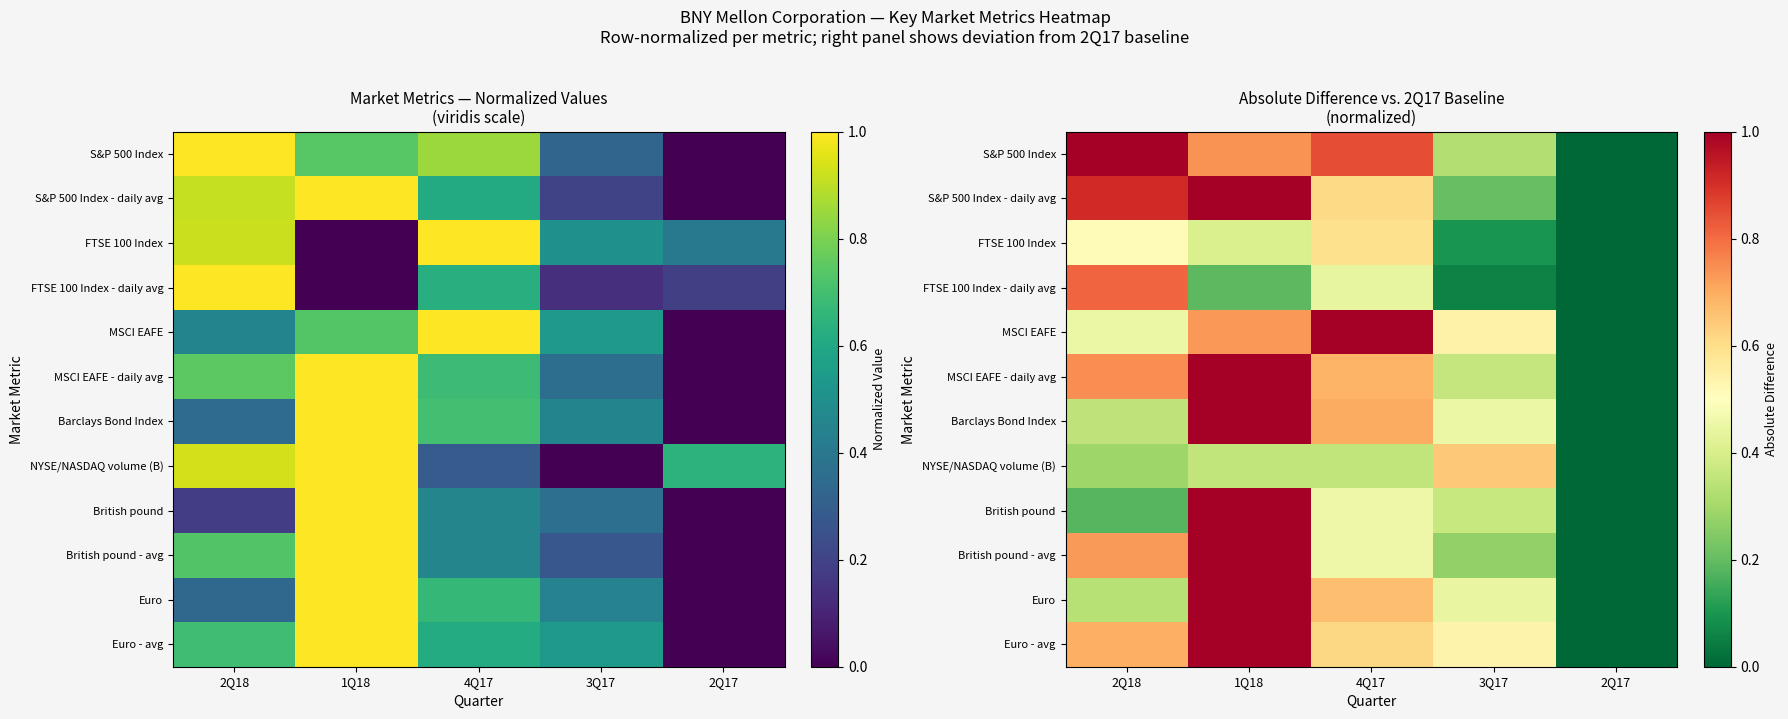

The Barclays Bond Index series shows 0.6 at 3Q17. True or false?

False